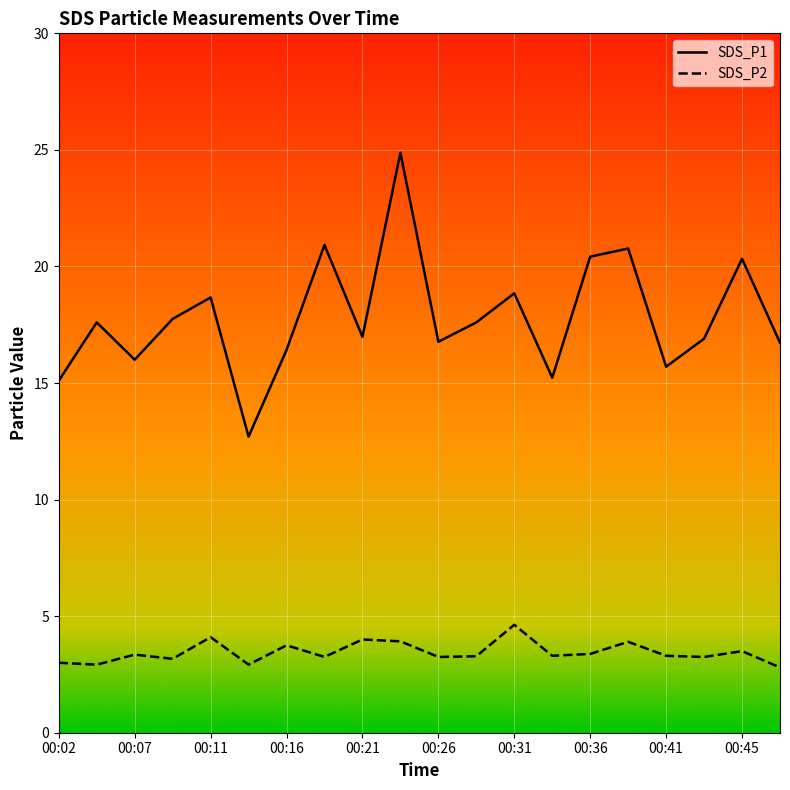

What is the spread (max minus min) of values at 00:36?

17.0